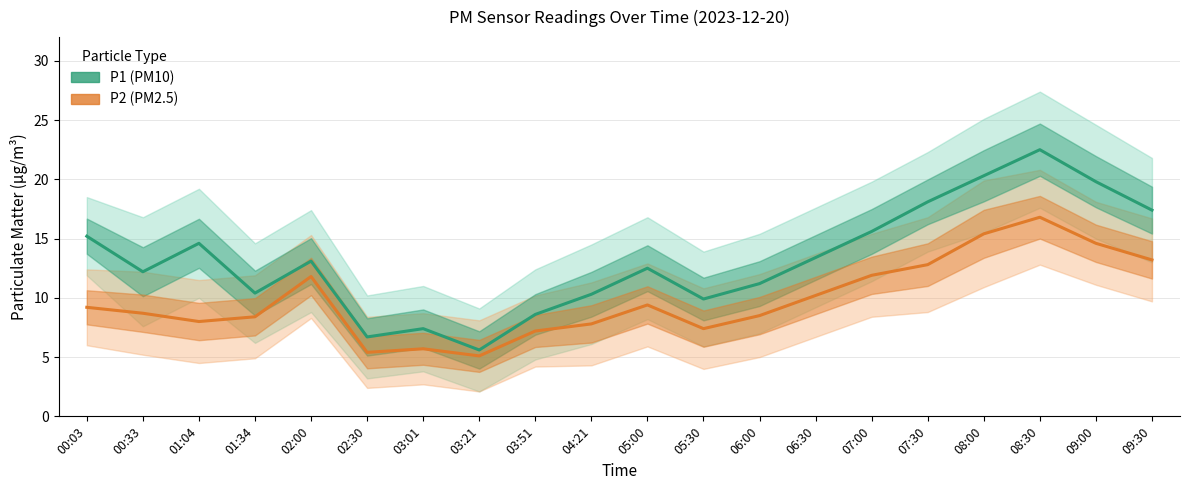

Is this an area chart (filled region under the line)?

No